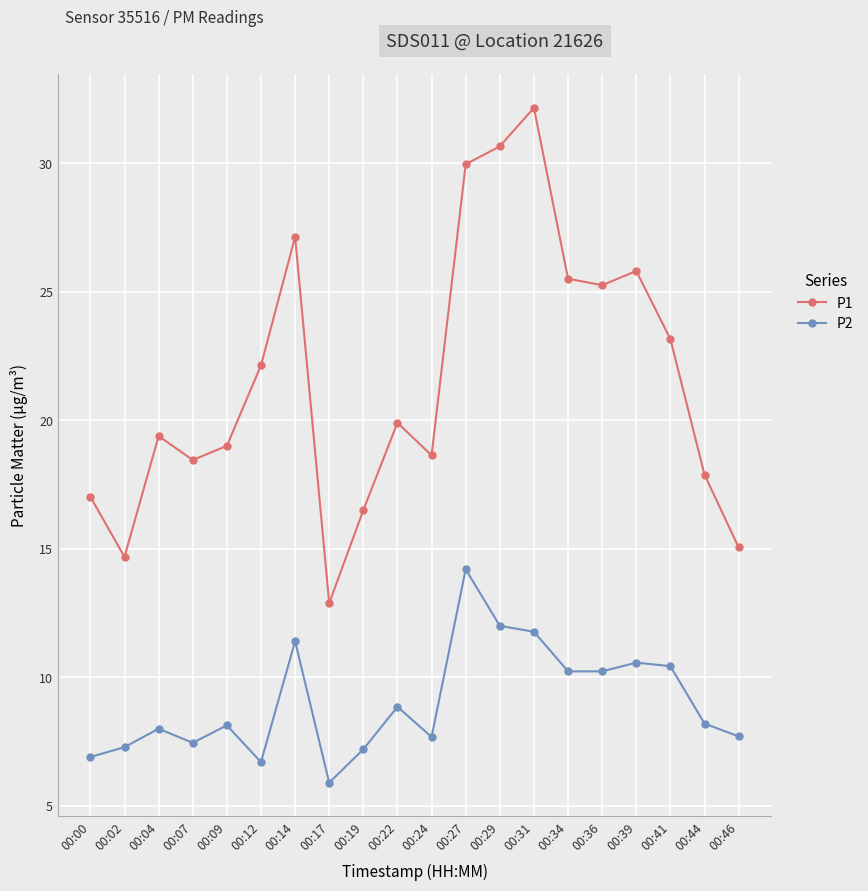

What is the value of the P2 point at the 12th from the left?

14.2